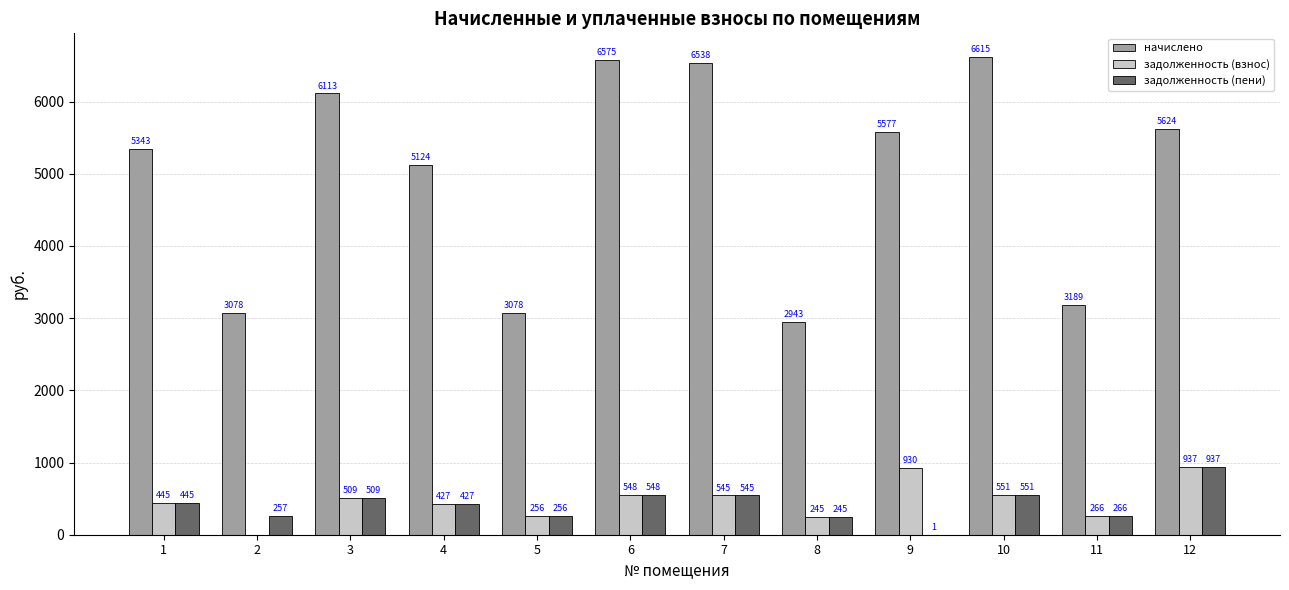

At which label does начислено first exceed 5577?

3